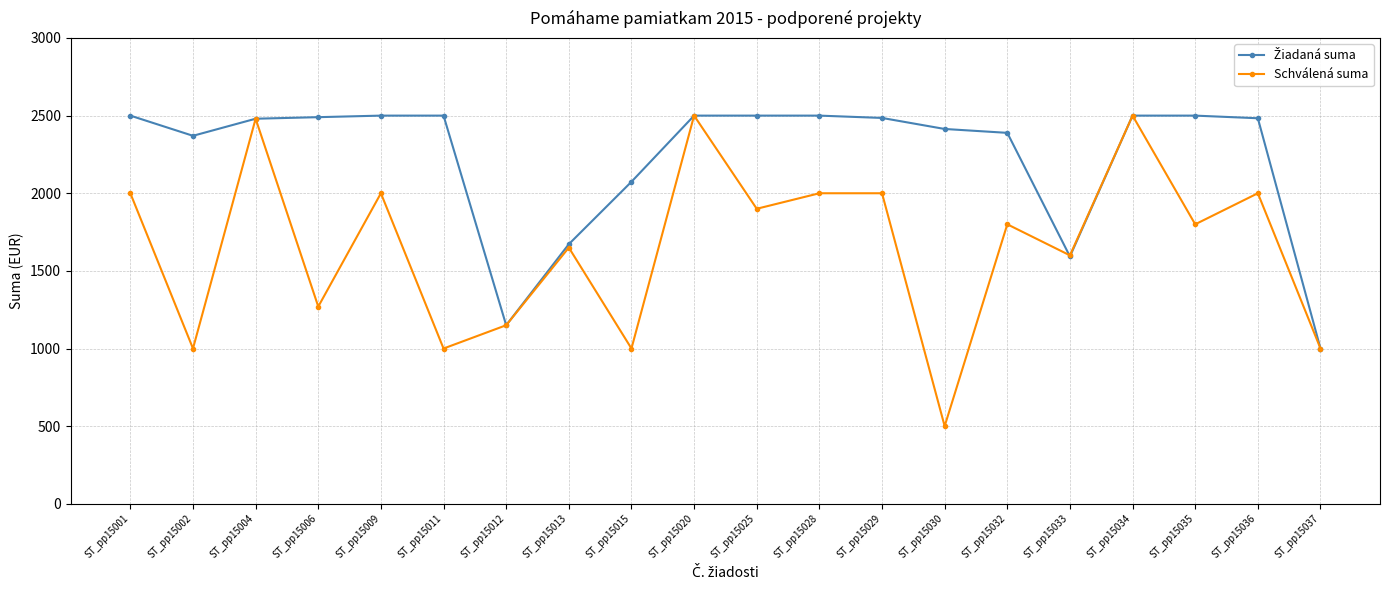

What value does the Schválená suma series have at ST_pp15036?

2000